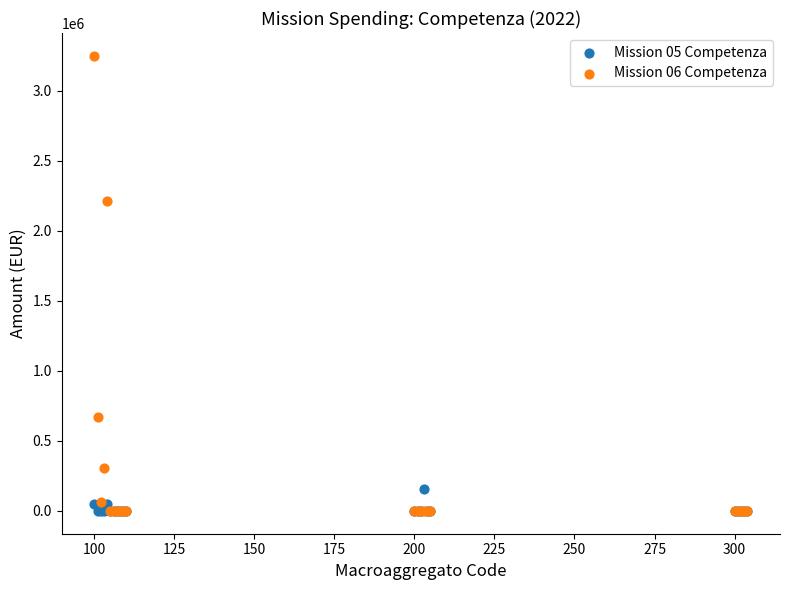

What are all the series names shown in the legend?

Mission 05 Competenza, Mission 06 Competenza